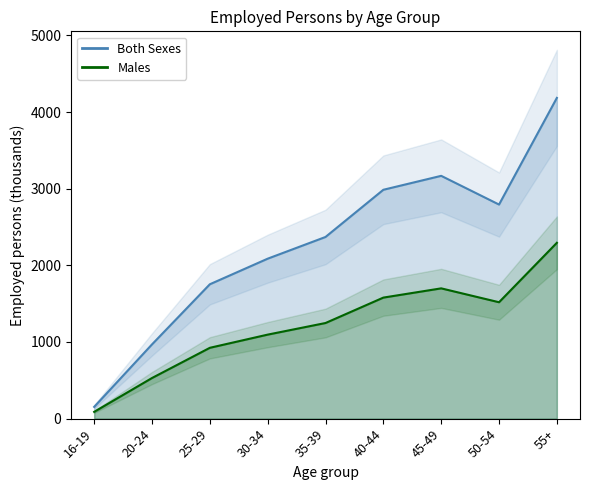

How many series are shown in this chart?

2